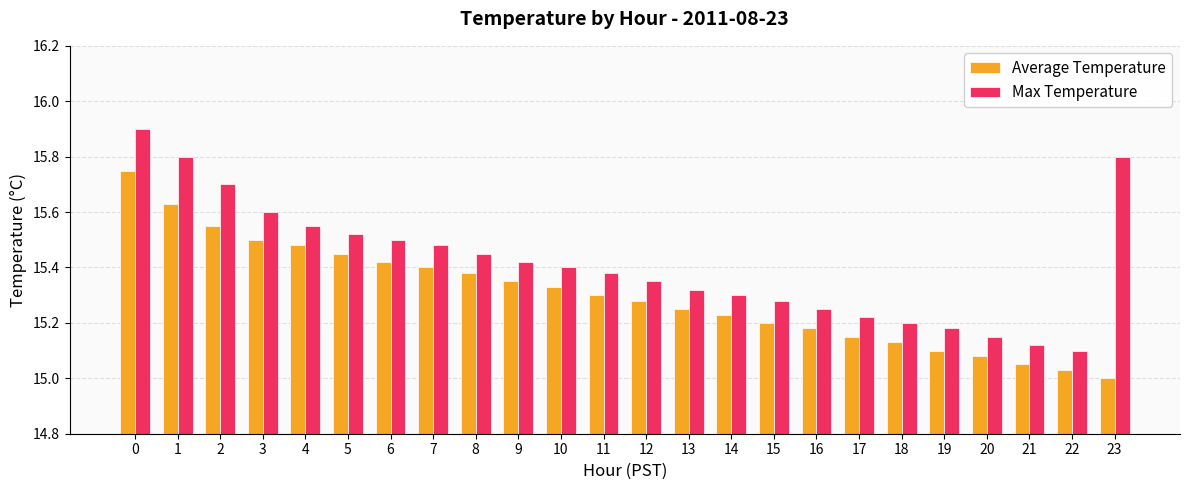

Which series changed the most between 12 and 19?

Average Temperature